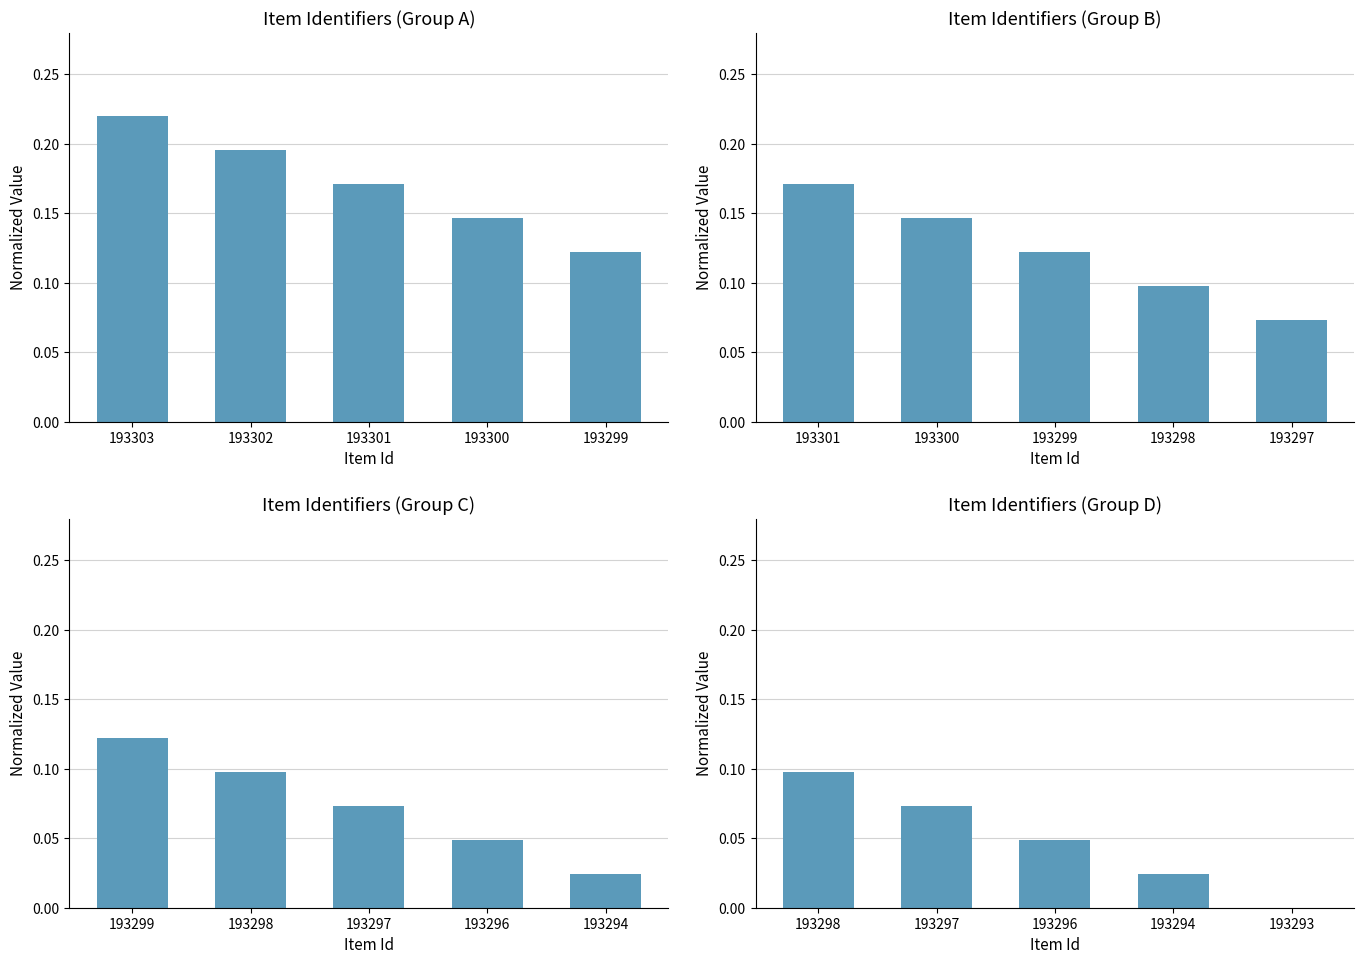

What is the change in value from 193298 to 193293?

-0.1